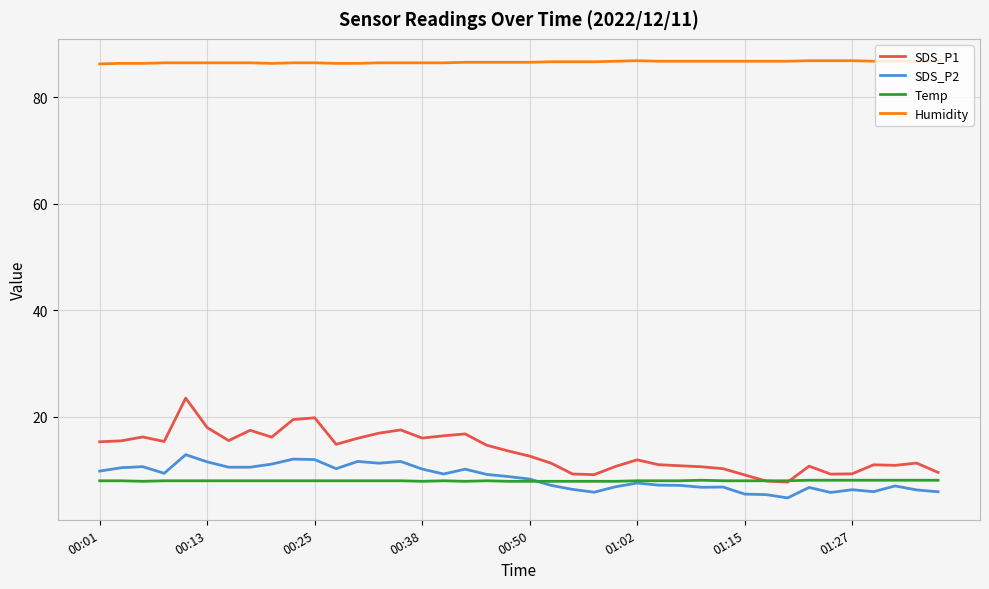

True or false: Humidity has more than 0 points higher than both neighbors.

True